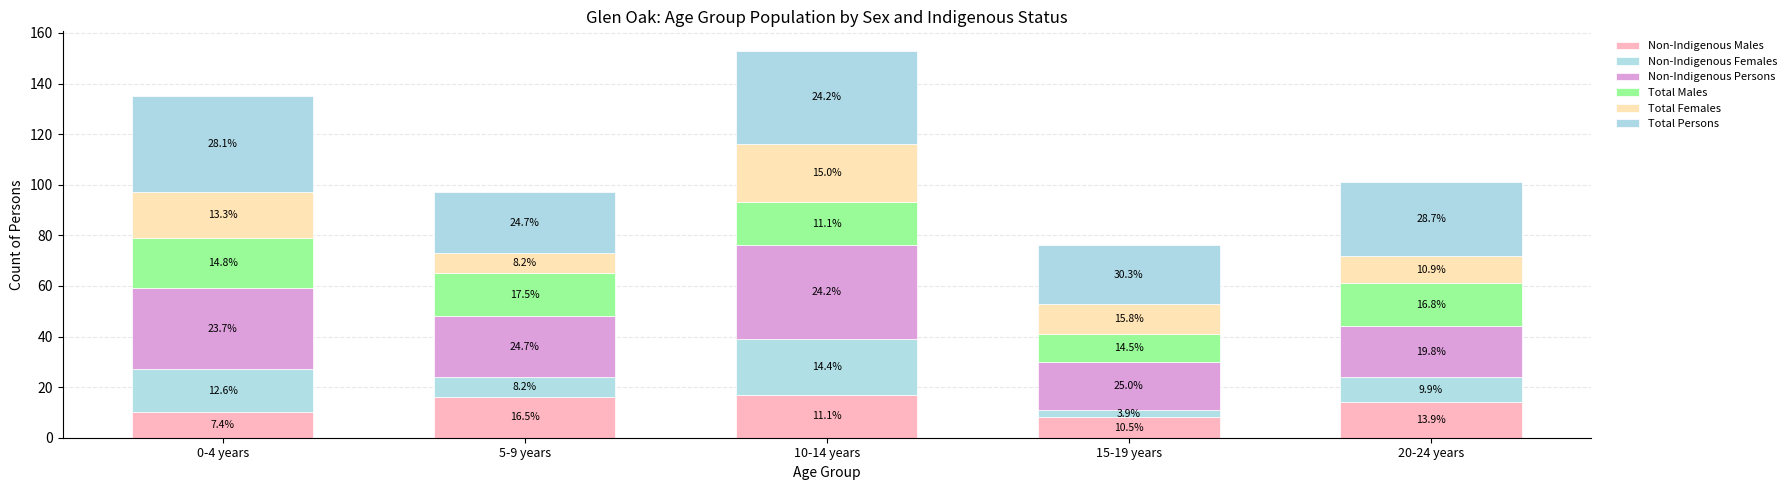

Does the chart contain stacked bars?

Yes